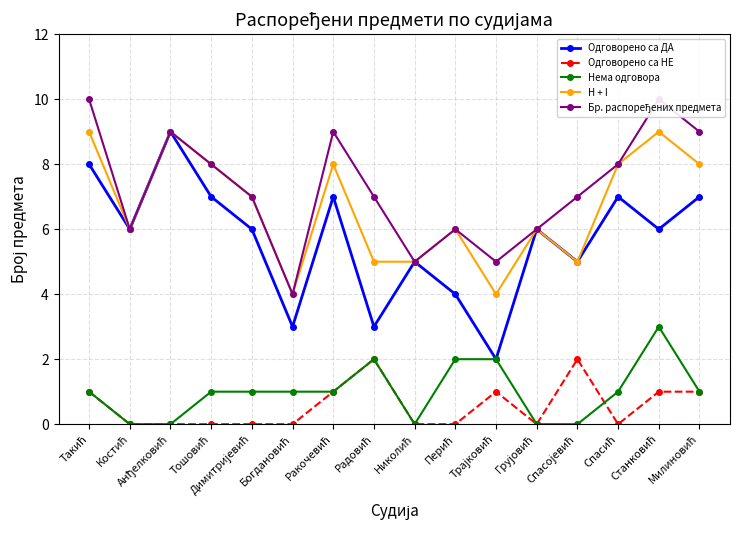

What are all the series names shown in the legend?

Одговорено са ДА, Одговорено са НЕ, Нема одговора, H + I, Бр. распоређених предмета